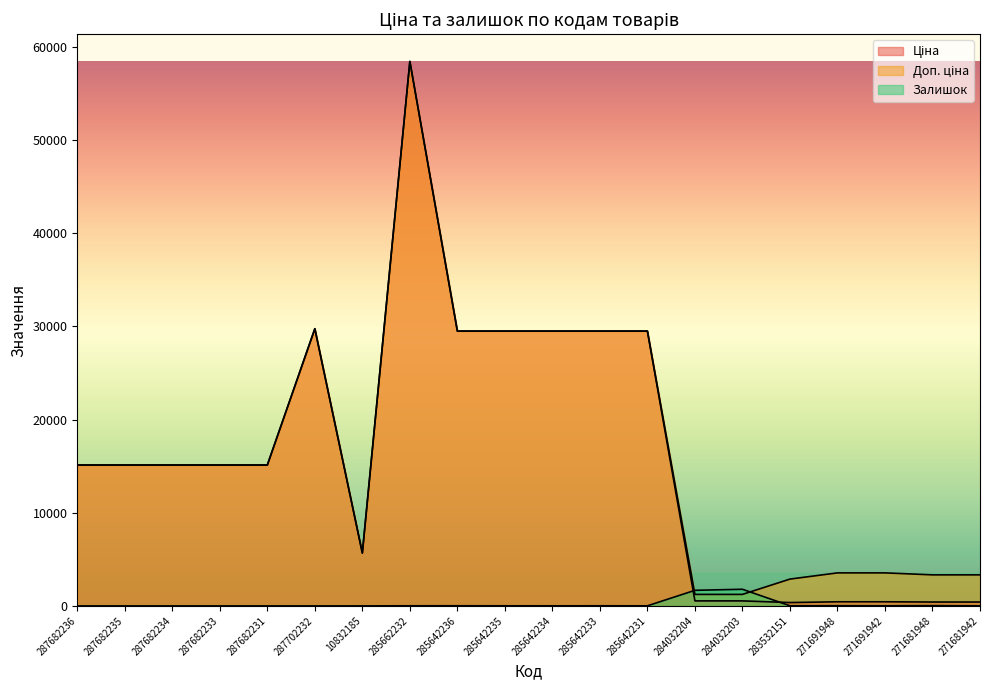

What is the sum of all Доп. ціна values?

336009.5